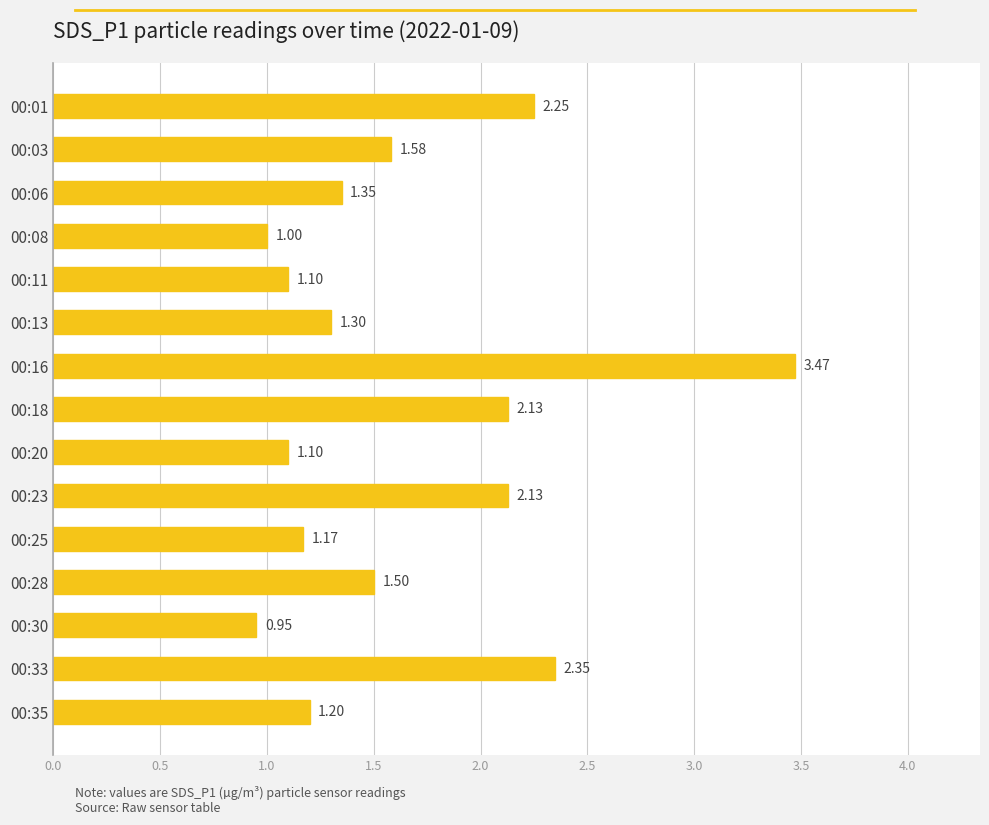

What is the sum of the values at 00:03 and 00:08?

2.6